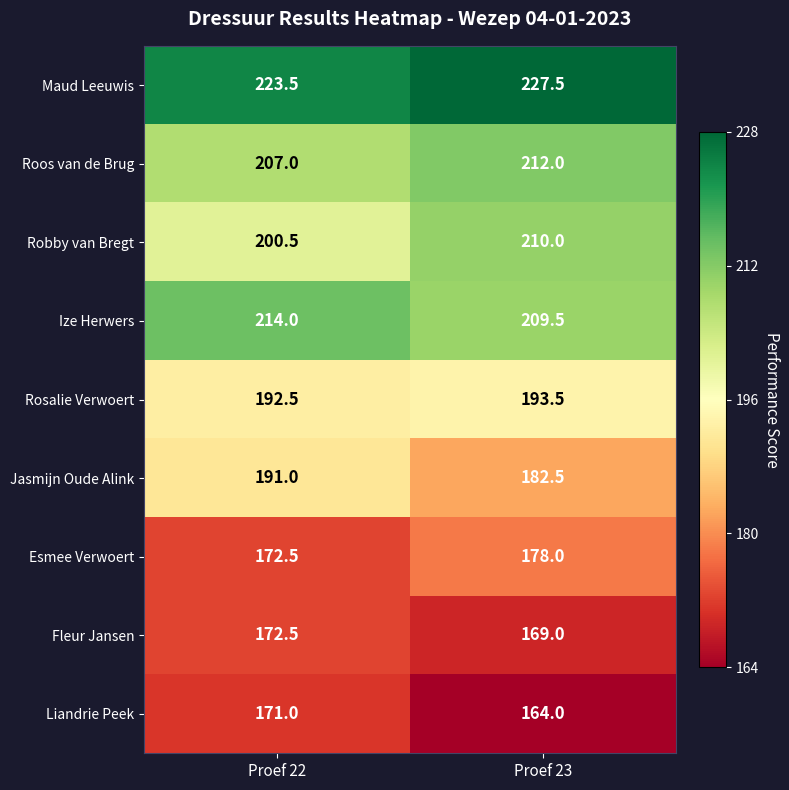

Rank the series at Proef 23 from lowest to highest value.

Liandrie Peek, Fleur Jansen, Esmee Verwoert, Jasmijn Oude Alink, Rosalie Verwoert, Ize Herwers, Robby van Bregt, Roos van de Brug, Maud Leeuwis